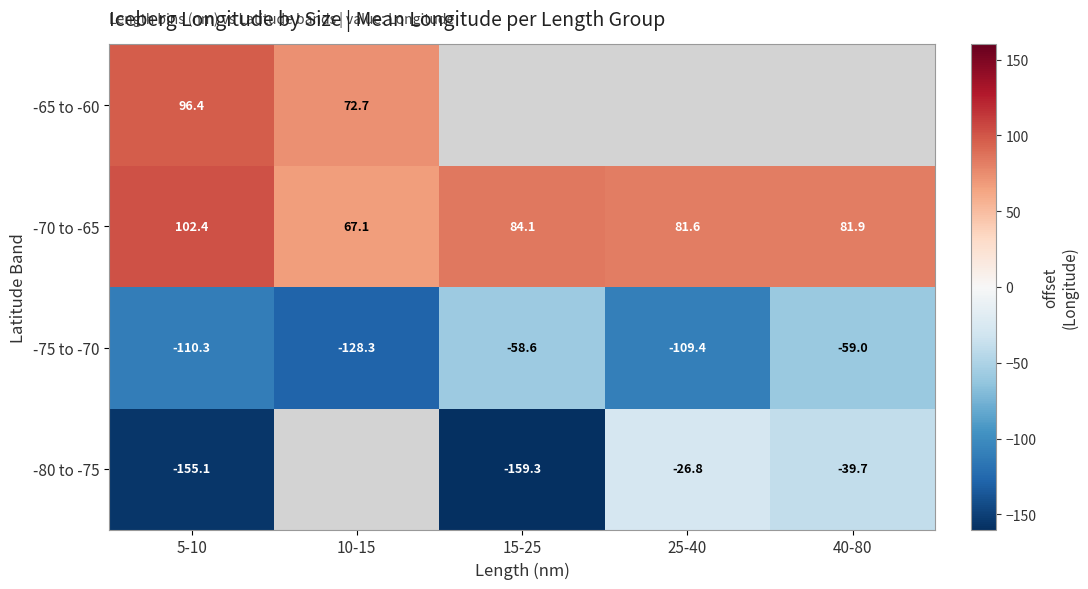

How many values in the -75 to -70 series exceed -109?

2